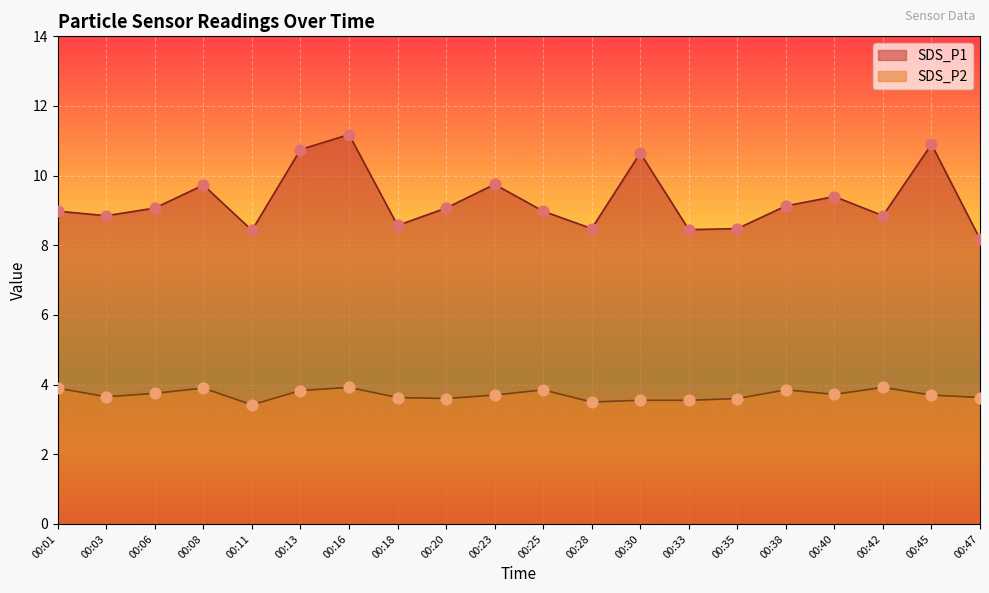

At how many categories does at least one series exceed 6?

20